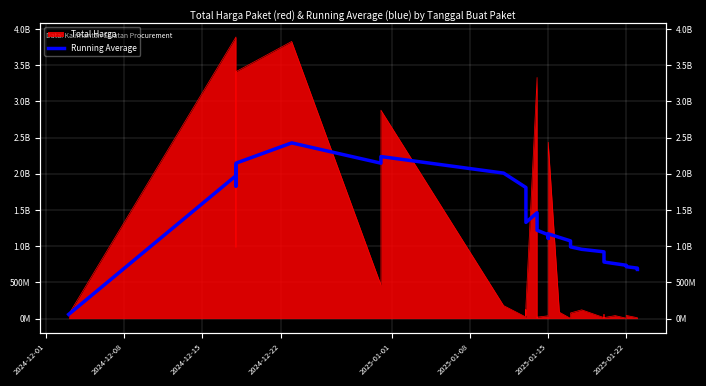

What is the value of the 19th point from the left?

1157677831.4